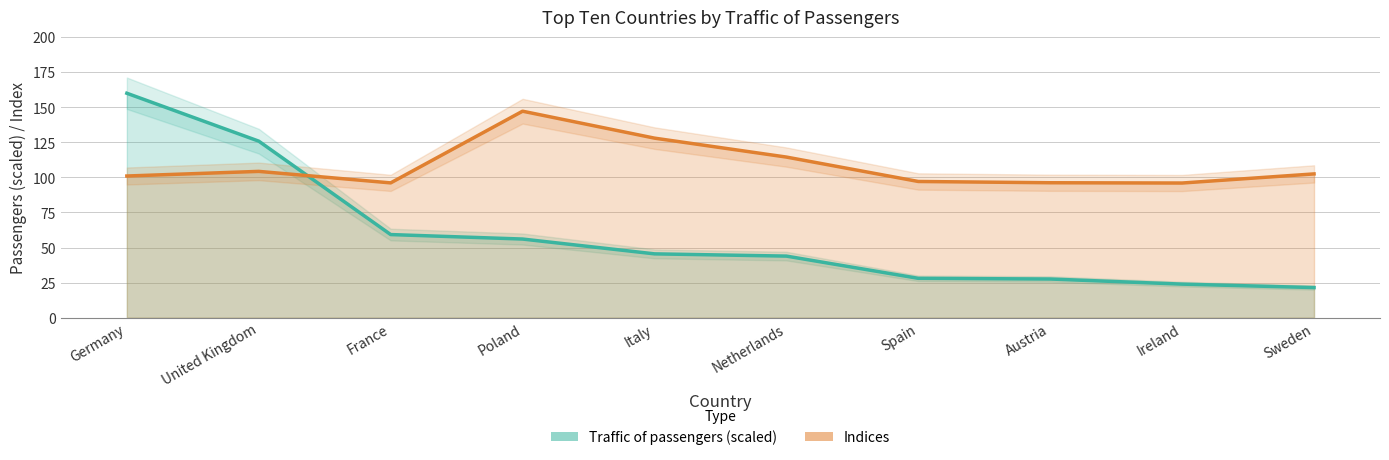

What is the spread (max minus min) of values at Germany?

59.0